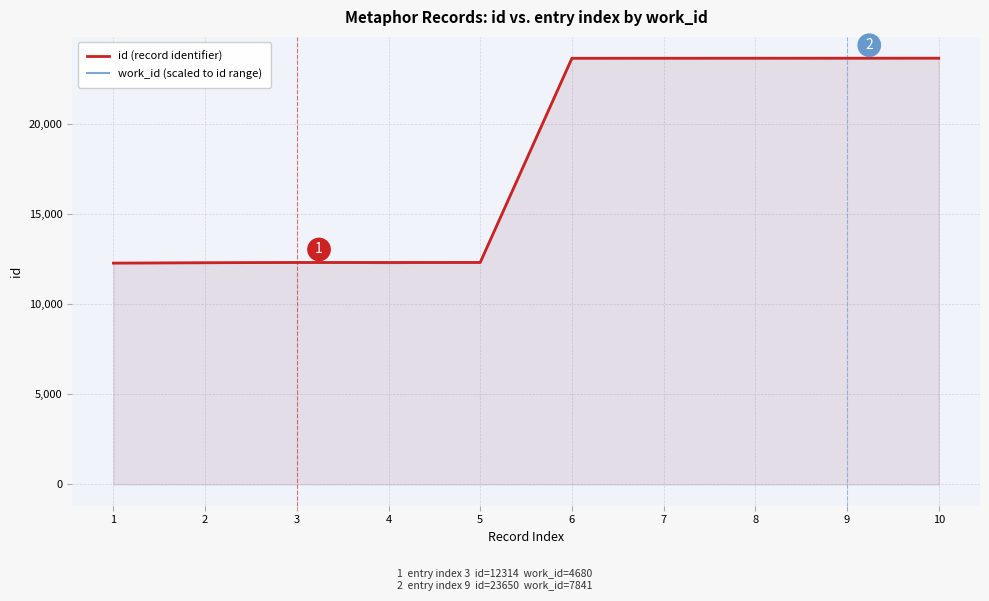

True or false: id (record identifier) has more than 0 points higher than both neighbors.

False